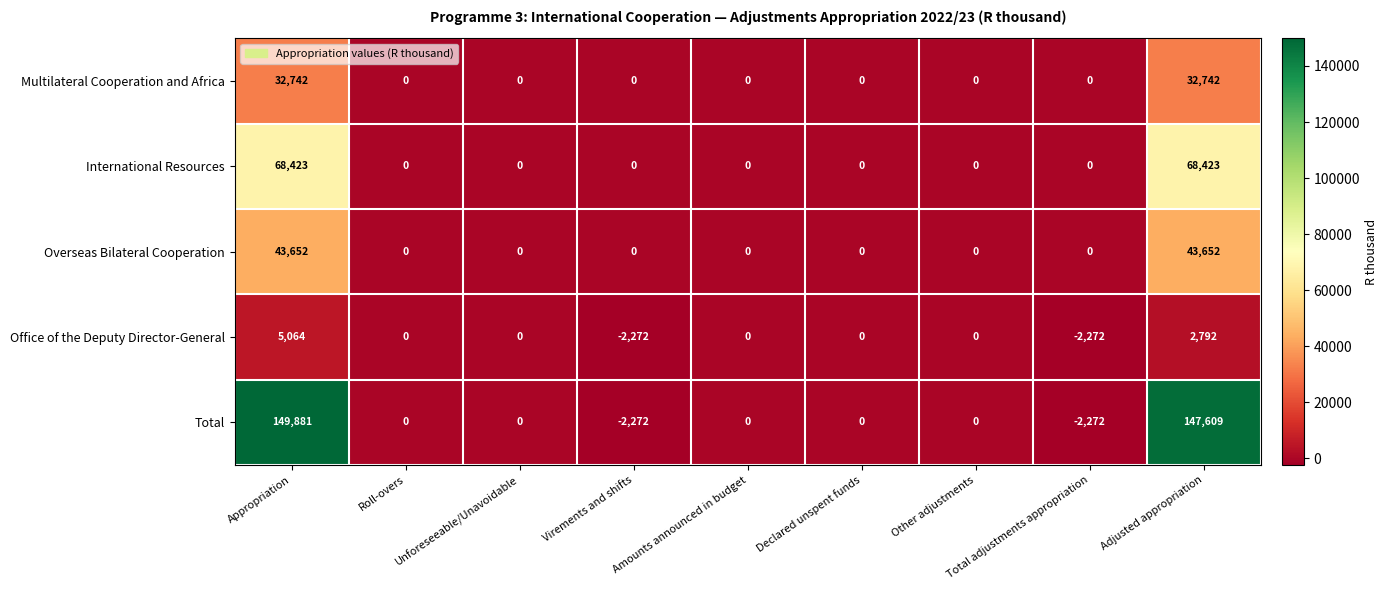

What is the maximum value shown in the chart?

149881